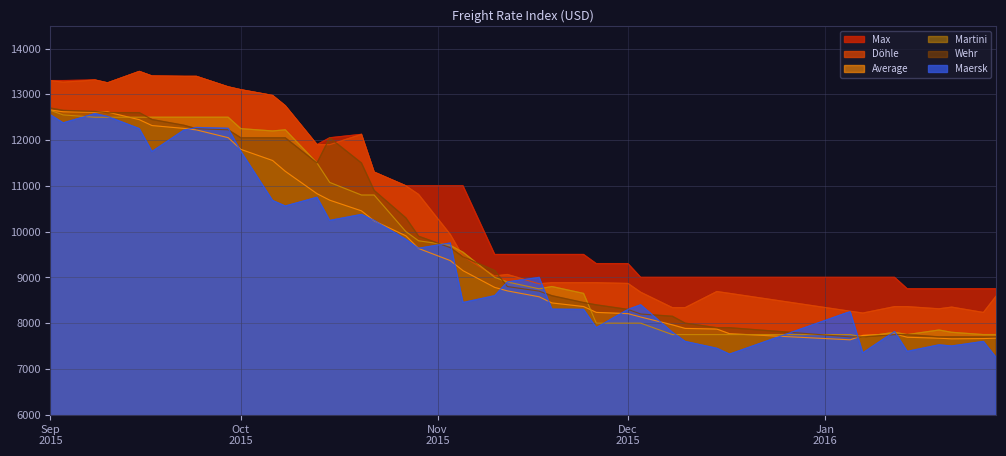

Which series has the largest total across all categories?

Max